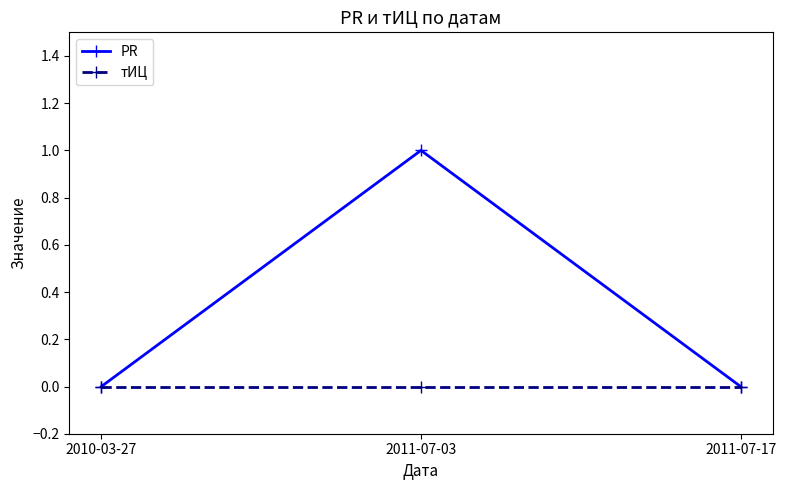

Is the value of PR at 2011-07-03 greater than the value of тИЦ at 2010-03-27?

Yes